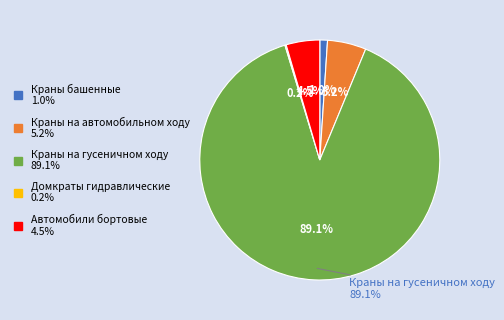

True or false: Краны на гусеничном ходу accounts for 95% of the total.

False